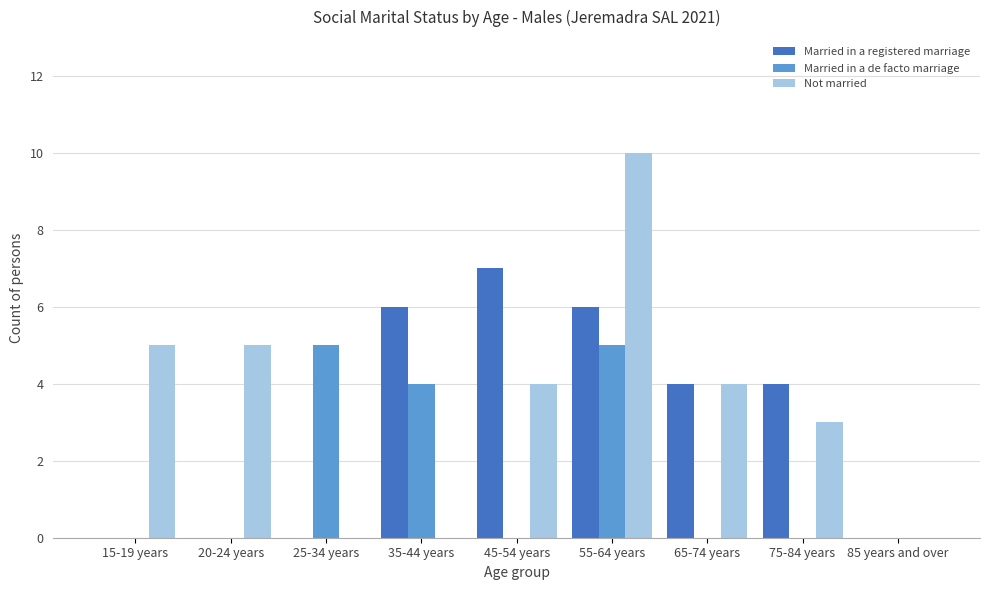

Reading left to right, extract all data points from this chart.

Married in a registered marriage: 15-19 years=0	20-24 years=0	25-34 years=0	35-44 years=6	45-54 years=7	55-64 years=6	65-74 years=4	75-84 years=4	85 years and over=0
Married in a de facto marriage: 15-19 years=0	20-24 years=0	25-34 years=5	35-44 years=4	45-54 years=0	55-64 years=5	65-74 years=0	75-84 years=0	85 years and over=0
Not married: 15-19 years=5	20-24 years=5	25-34 years=0	35-44 years=0	45-54 years=4	55-64 years=10	65-74 years=4	75-84 years=3	85 years and over=0